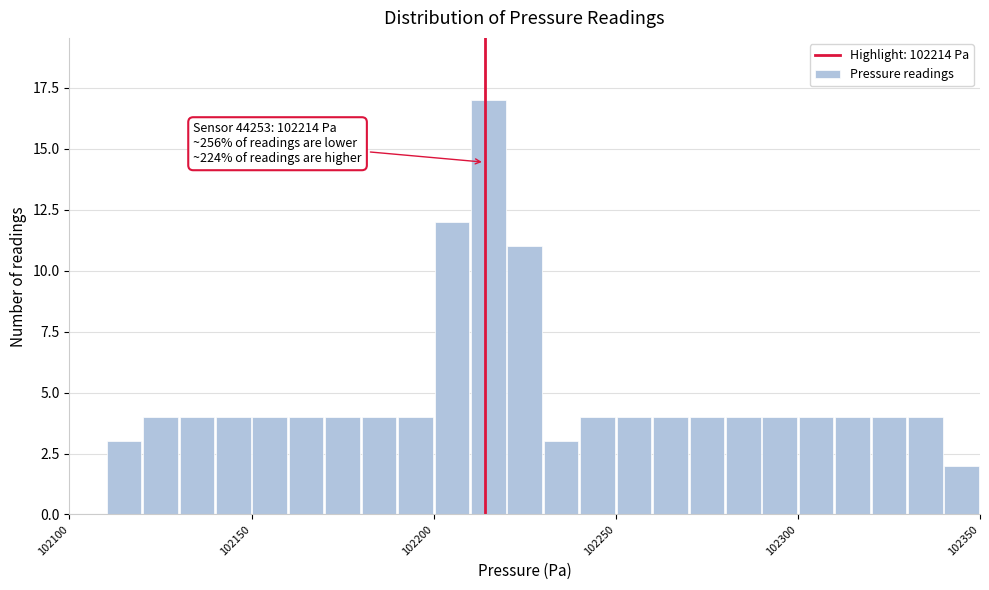

Read against the x-axis, roughly where is the centre of the tallest bar?

102215